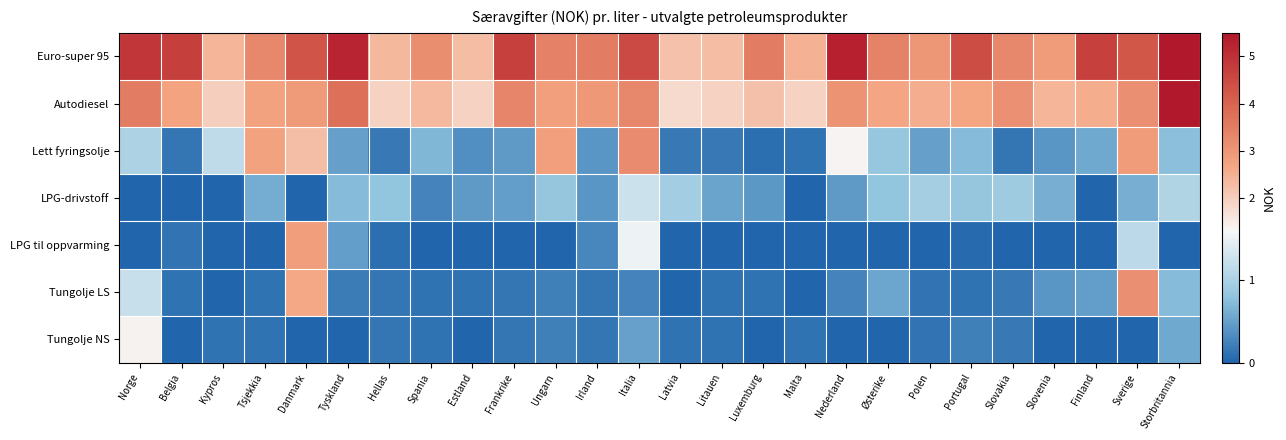

Rank the series at Ungarn from lowest to highest value.

LPG til oppvarming, Tungolje LS, Tungolje NS, LPG-drivstoff, Autodiesel, Lett fyringsolje, Euro-super 95